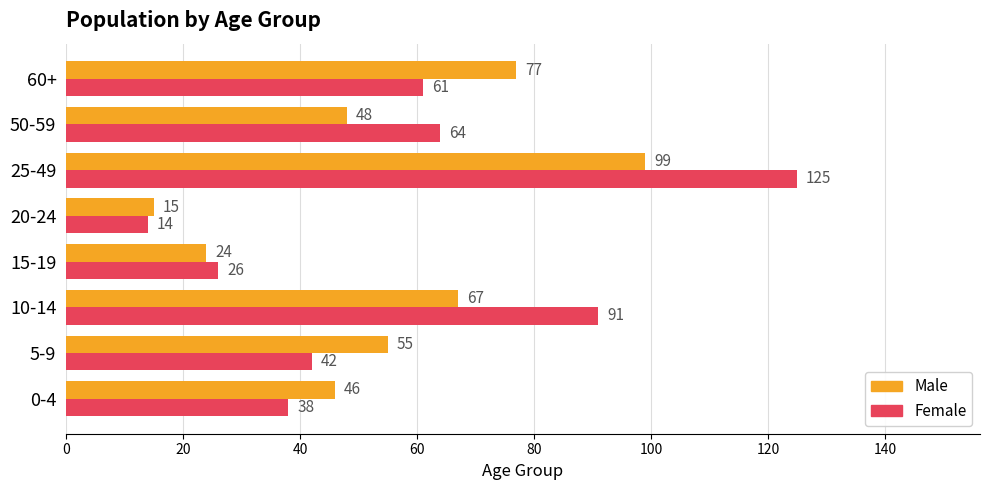

What is the spread (max minus min) of values at 25-49?

26